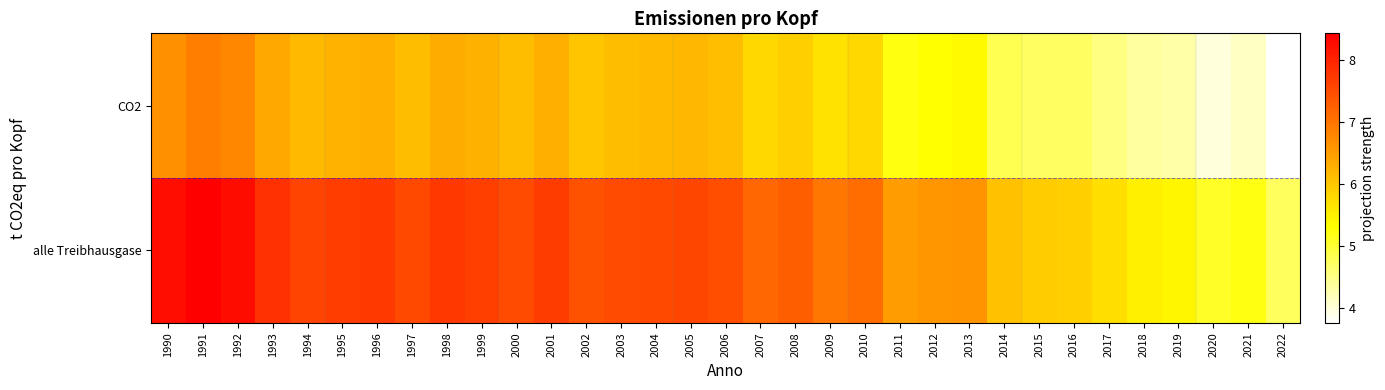

Reading left to right, extract all data points from this chart.

CO2: 1990=6.7	1991=6.9	1992=6.8	1993=6.4	1994=6.2	1995=6.2	1996=6.3	1997=6.1	1998=6.3	1999=6.3	2000=6.1	2001=6.3	2002=6.0	2003=6.1	2004=6.2	2005=6.2	2006=6.1	2007=5.8	2008=5.9	2009=5.7	2010=5.8	2011=5.2	2012=5.3	2013=5.4	2014=4.8	2015=4.7	2016=4.7	2017=4.5	2018=4.4	2019=4.3	2020=4.0	2021=4.1	2022=3.8
alle Treibhausgase: 1990=8.2	1991=8.4	1992=8.3	1993=7.8	1994=7.6	1995=7.7	1996=7.7	1997=7.5	1998=7.7	1999=7.7	2000=7.5	2001=7.7	2002=7.4	2003=7.5	2004=7.5	2005=7.6	2006=7.5	2007=7.2	2008=7.3	2009=7.0	2010=7.1	2011=6.5	2012=6.6	2013=6.6	2014=6.1	2015=5.9	2016=5.9	2017=5.7	2018=5.5	2019=5.4	2020=5.1	2021=5.2	2022=4.8